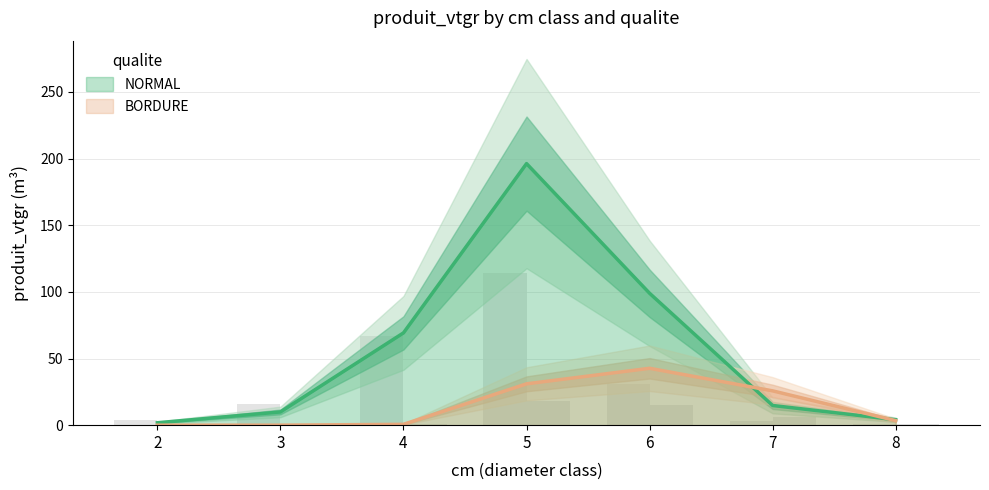

At how many categories does at least one series exceed 18?

4